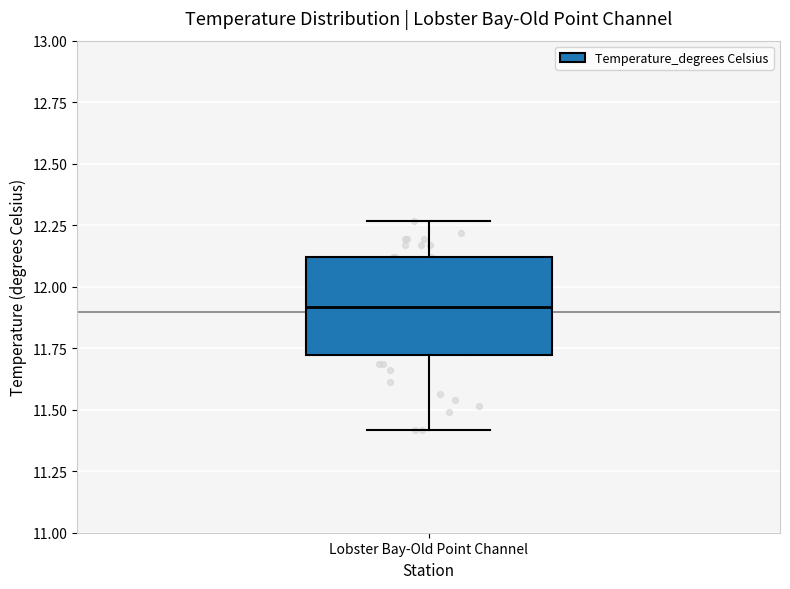

Transcribe this box plot: give where the median line is, the range the box spans, and where the two whiskers end, as read against the y-axis. The values are not printed on the chart, so give them approximately, as read against the axis.

median 11.90, box 11.70 to 12.10, whiskers 11.40 to 12.25